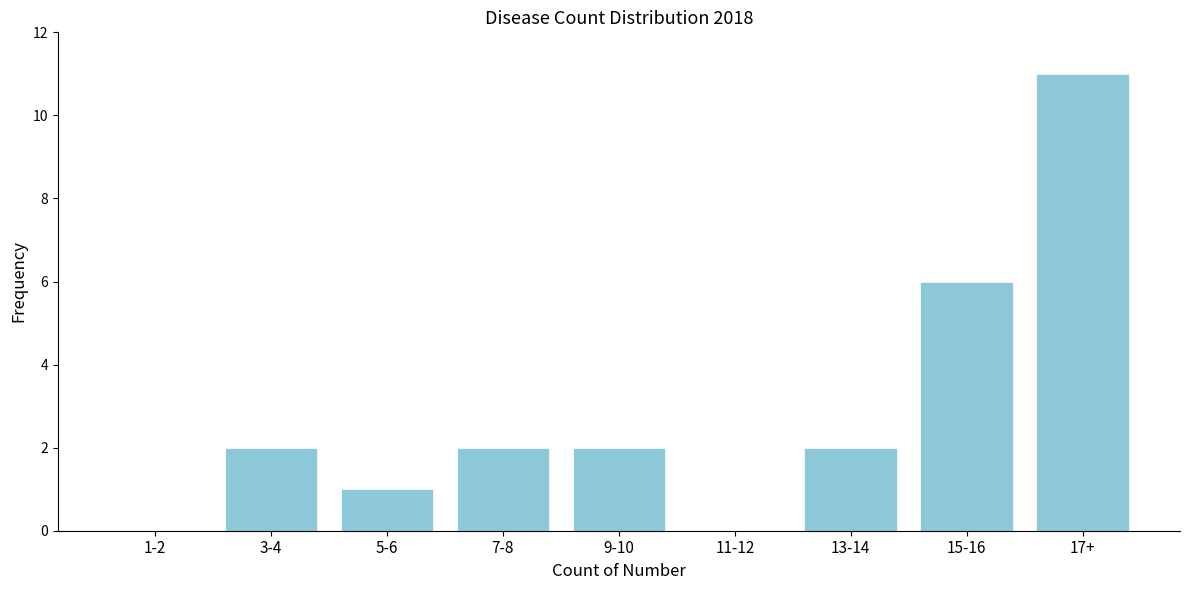

Reading left to right, transcribe all the data shown in this chart.

1-2=0	3-4=2	5-6=1	7-8=2	9-10=2	11-12=0	13-14=2	15-16=6	17+=11